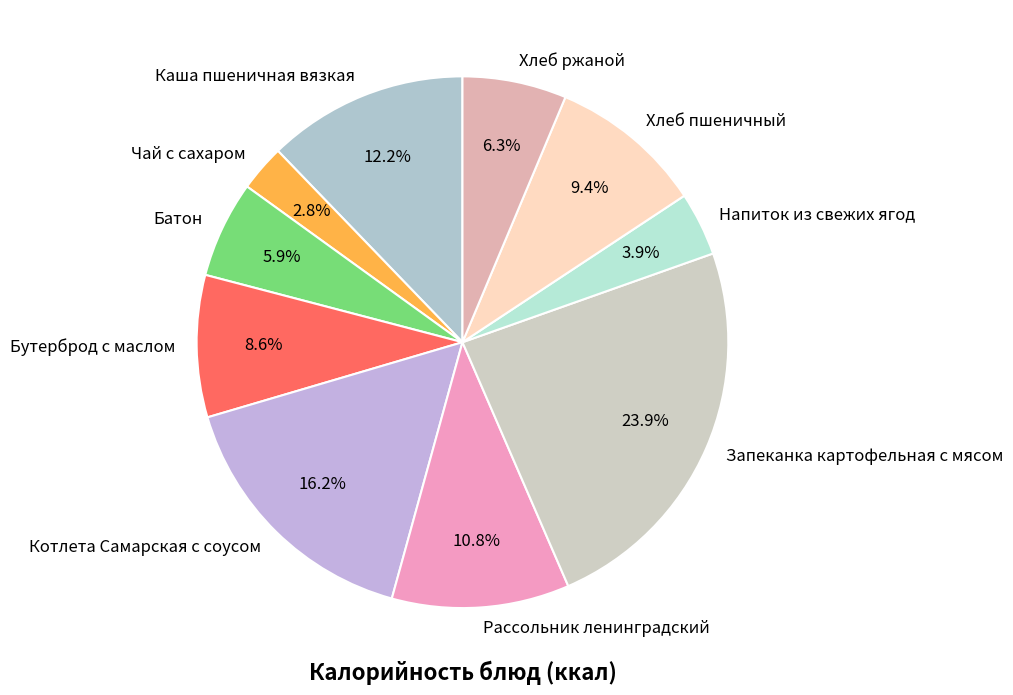

To the nearest percent, what is the combined percentage of Бутерброд с маслом and Хлеб пшеничный?

18%